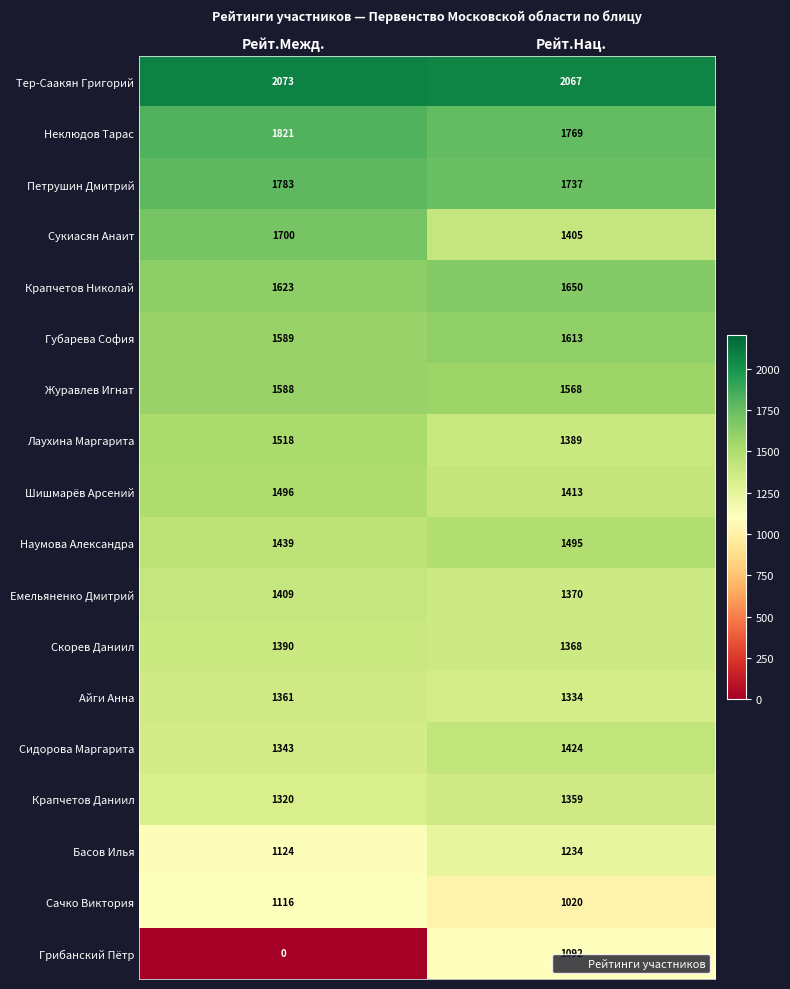

True or false: Сачко Виктория has a value of 1116 at Рейт.Межд..

True